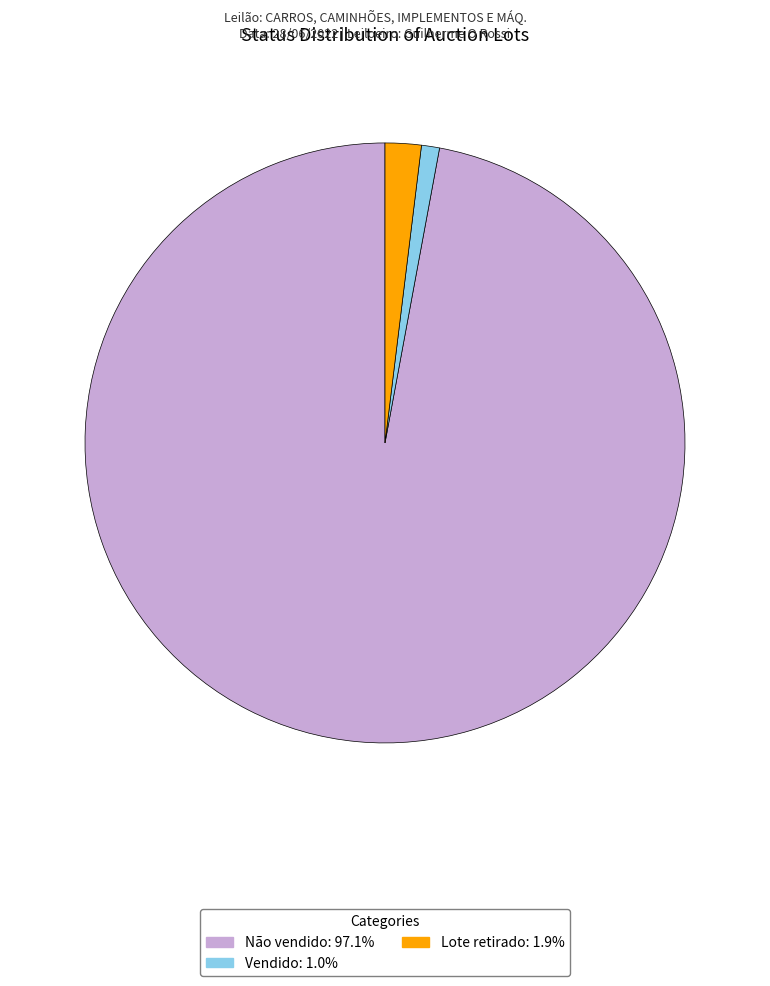

Is there a majority slice in this chart?

Yes